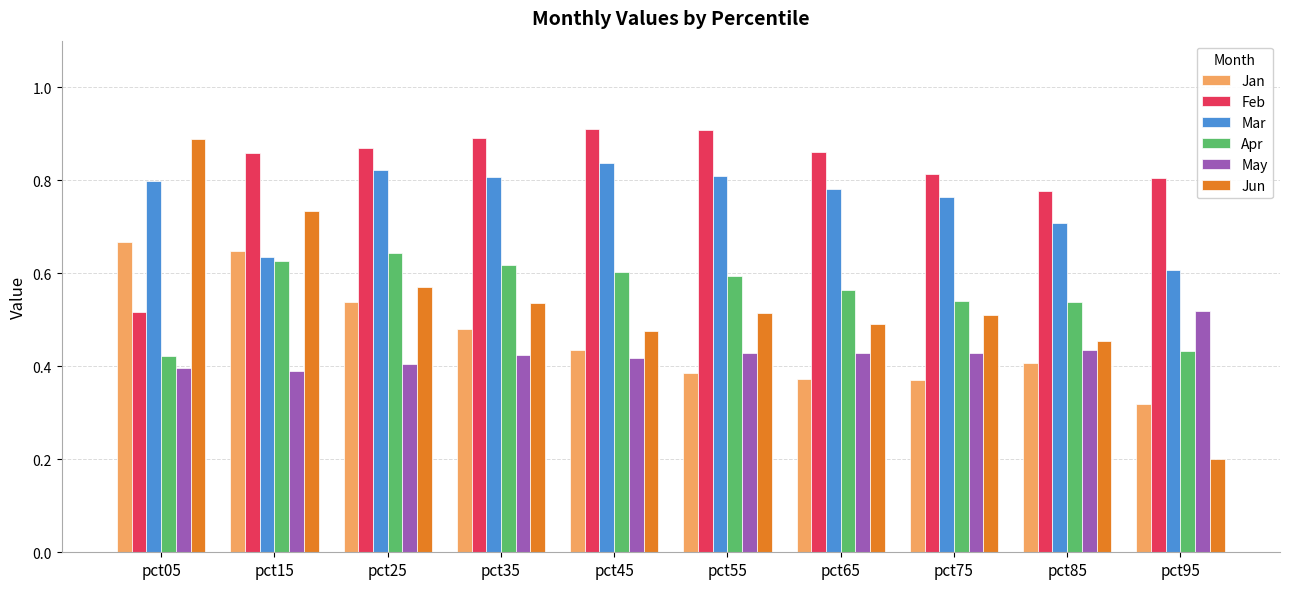

What is the difference between the maximum and second lowest values in the Apr series?

0.2